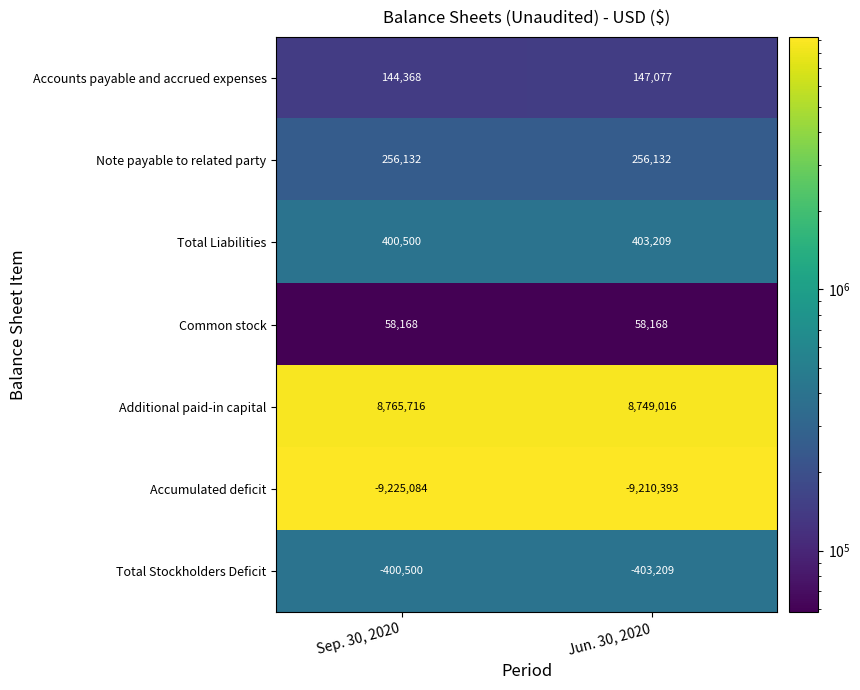

Is it true that Total Liabilities equals 233325 at Jun. 30, 2020?

False